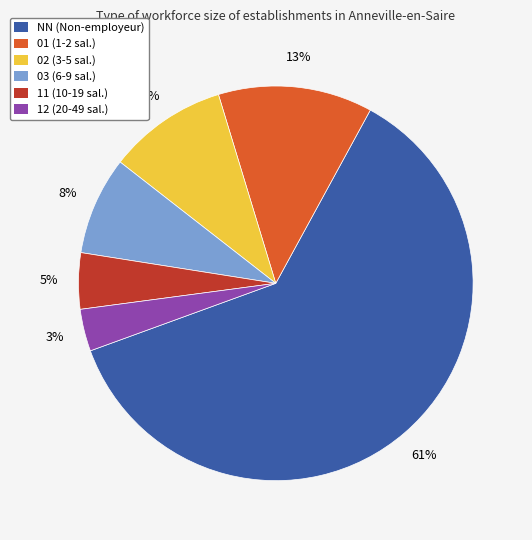

To the nearest percent, what percentage of the pie is 12?

3%